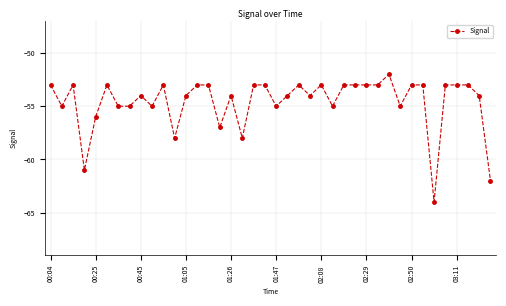

Is this an area chart (filled region under the line)?

No